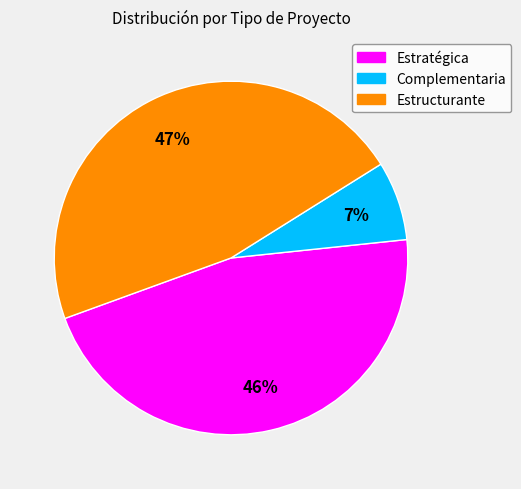

Count the number of slices in the pie.

3